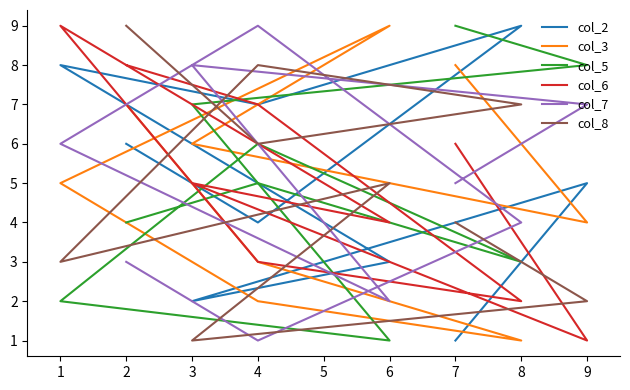

What are all the series names shown in the legend?

col_2, col_3, col_5, col_6, col_7, col_8